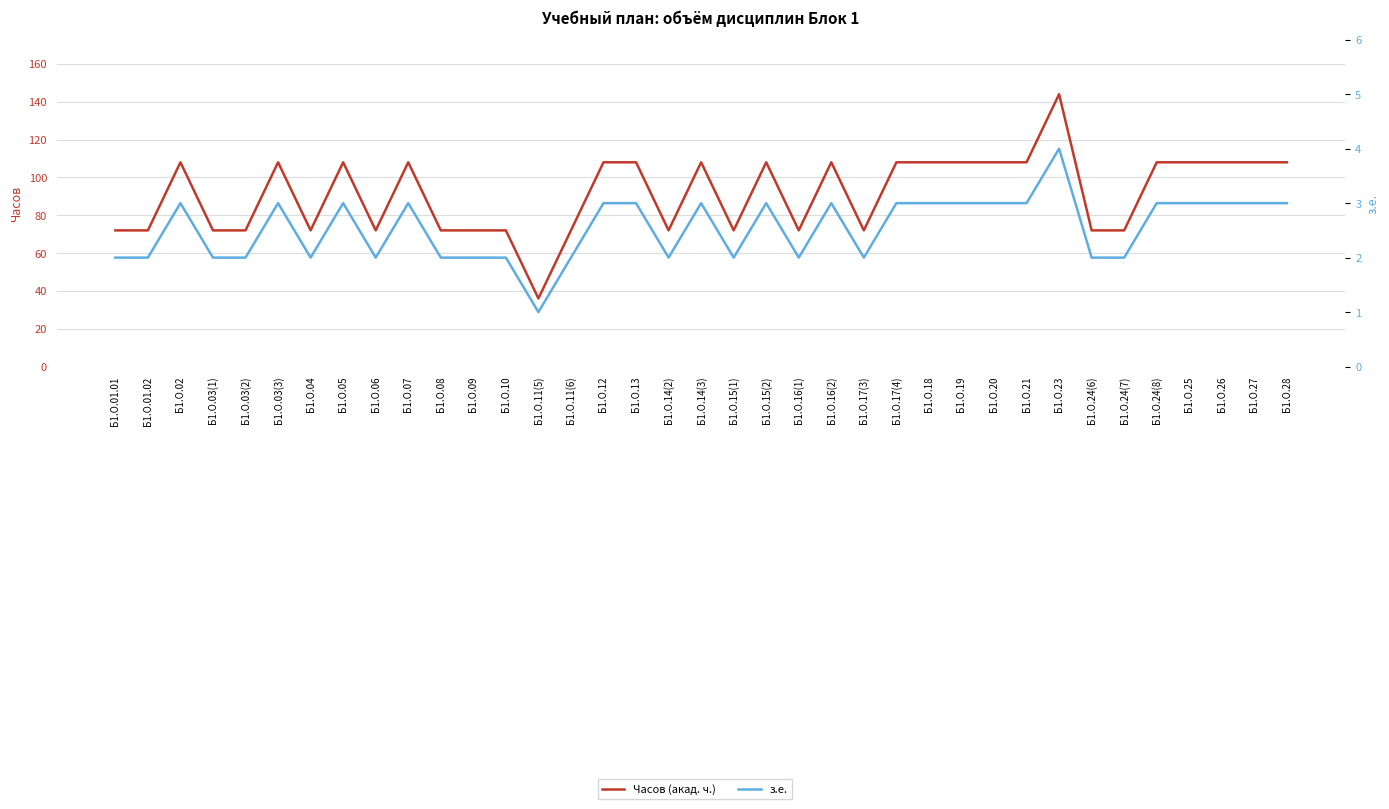

What is the highest value of the з.е. series?

4